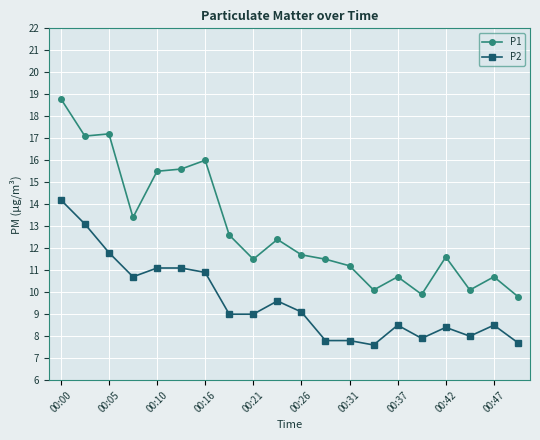

Rank the series by their average value, from lowest to highest.

P2, P1